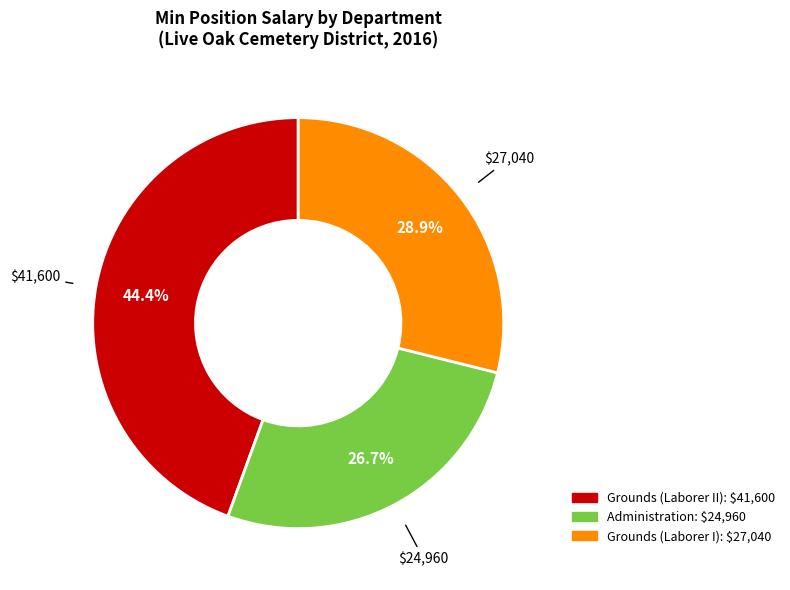

How many segments does this pie chart have?

3